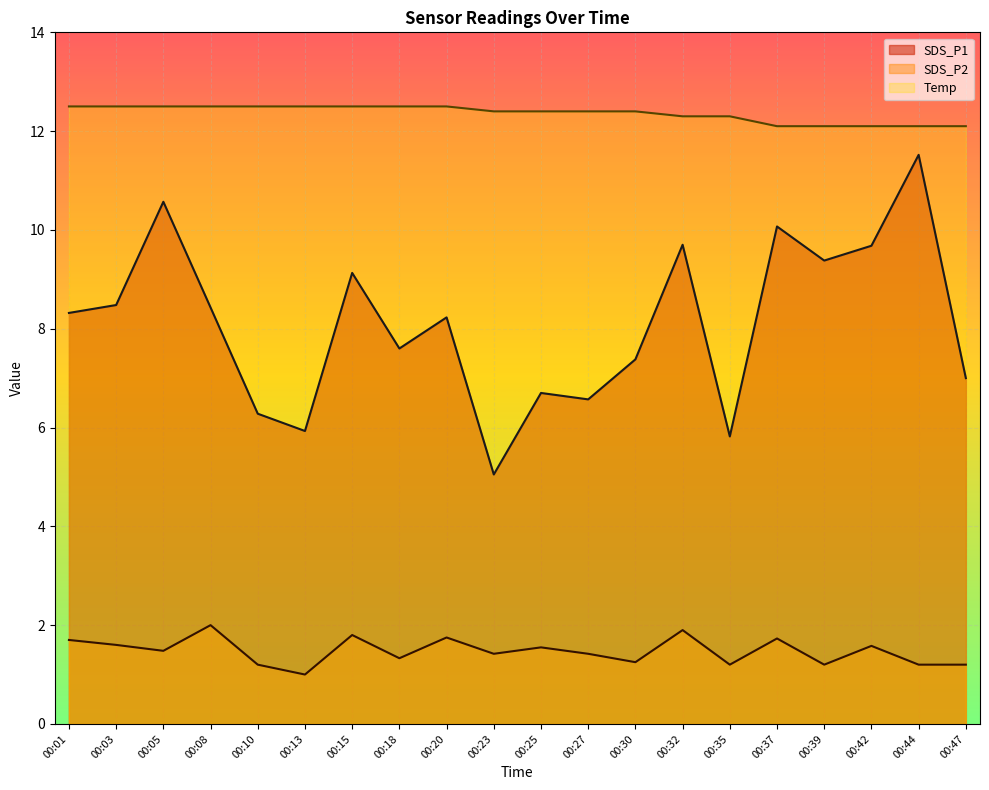

At how many categories does at least one series exceed 9?

20